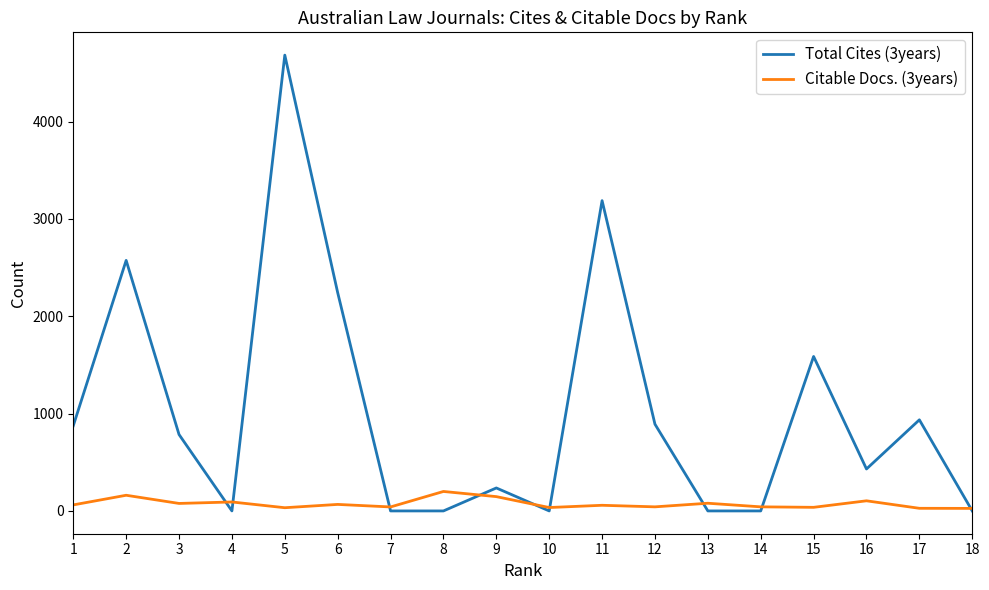

Which series has the widest spread of values?

Total Cites (3years)